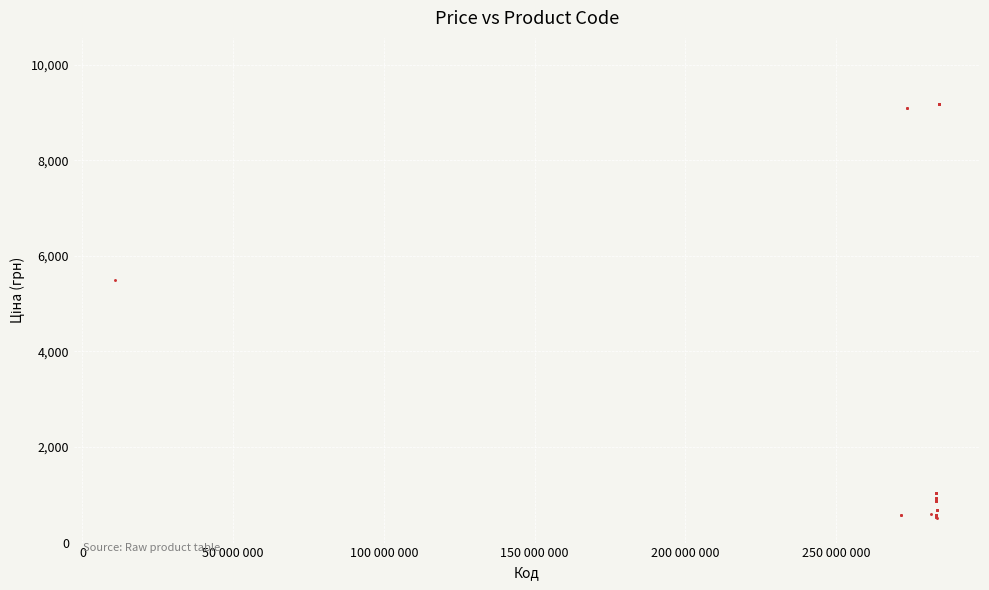

What Y value in the scatter plot is closest to 4849?

5497.3